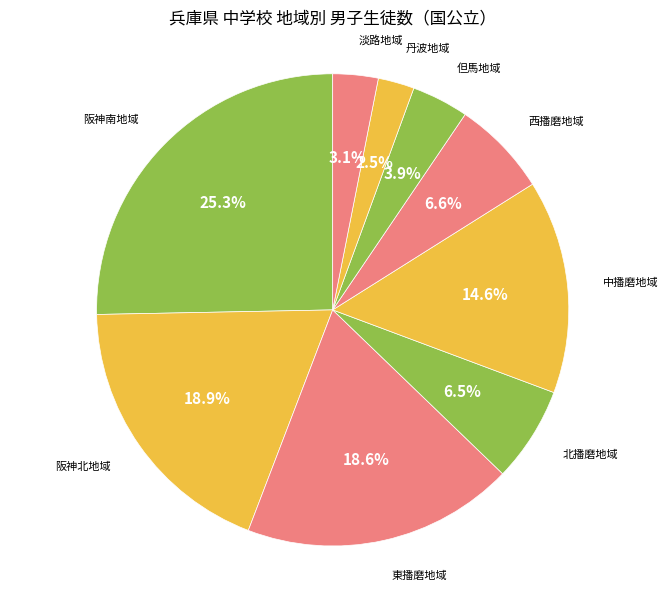

To the nearest percent, what is the average slice percentage?

11%